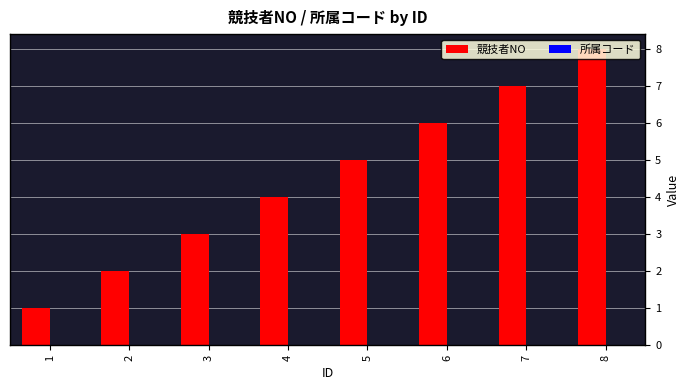

Rank the categories by value from highest to lowest.

8, 7, 6, 5, 4, 3, 2, 1